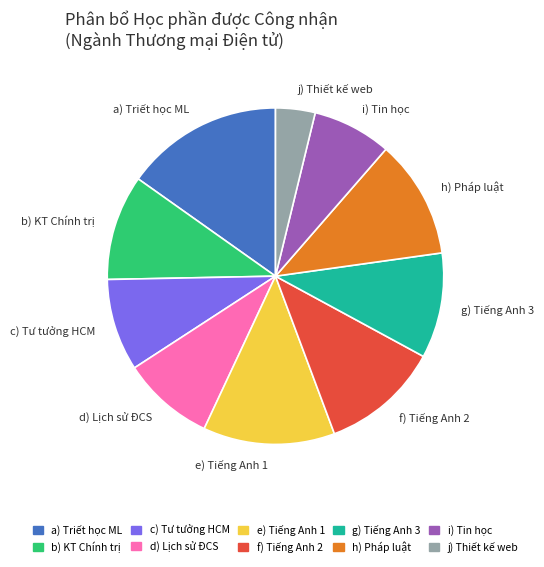

Does any single category account for the majority?

No